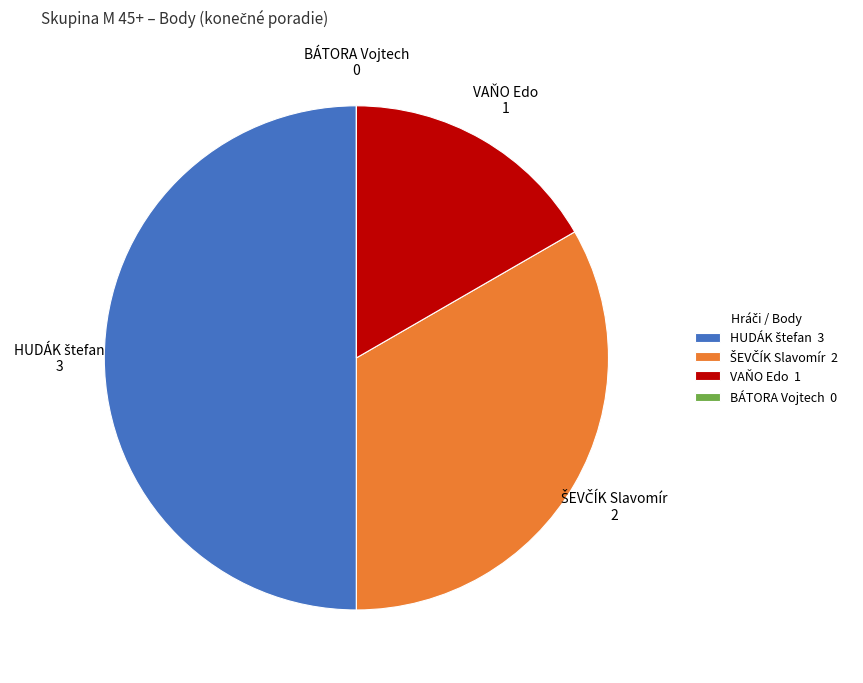

The VAŇO Edo 1 slice represents 17% of the pie. True or false?

True